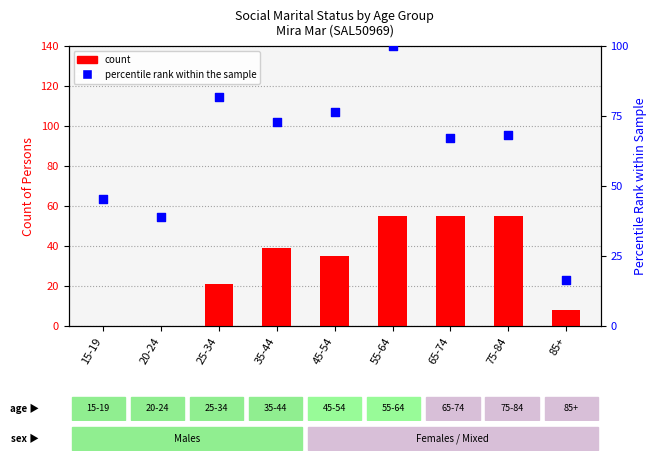

Is the value of count at 65-74 greater than the value of percentile rank within the sample at 45-54?

No